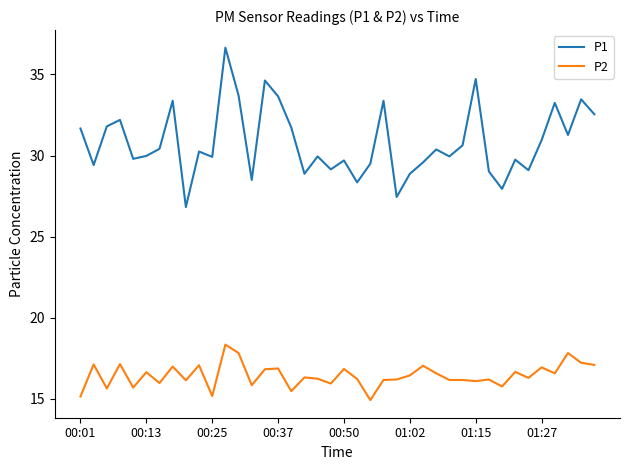

Rank the series by their average value, from lowest to highest.

P2, P1